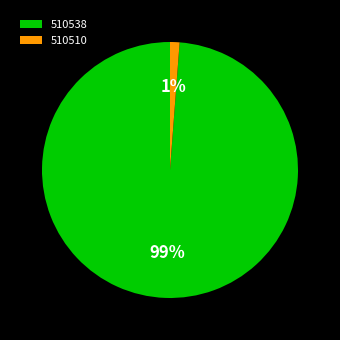

What is the majority slice?

510538